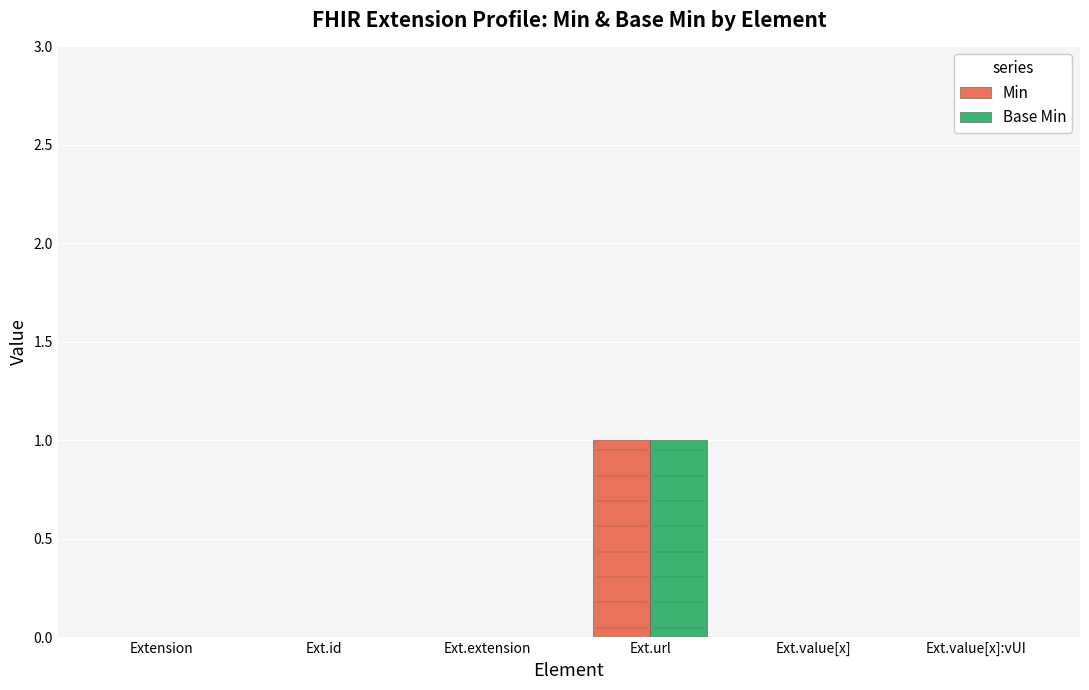

Is it true that Base Min equals 0 at Extension?

True